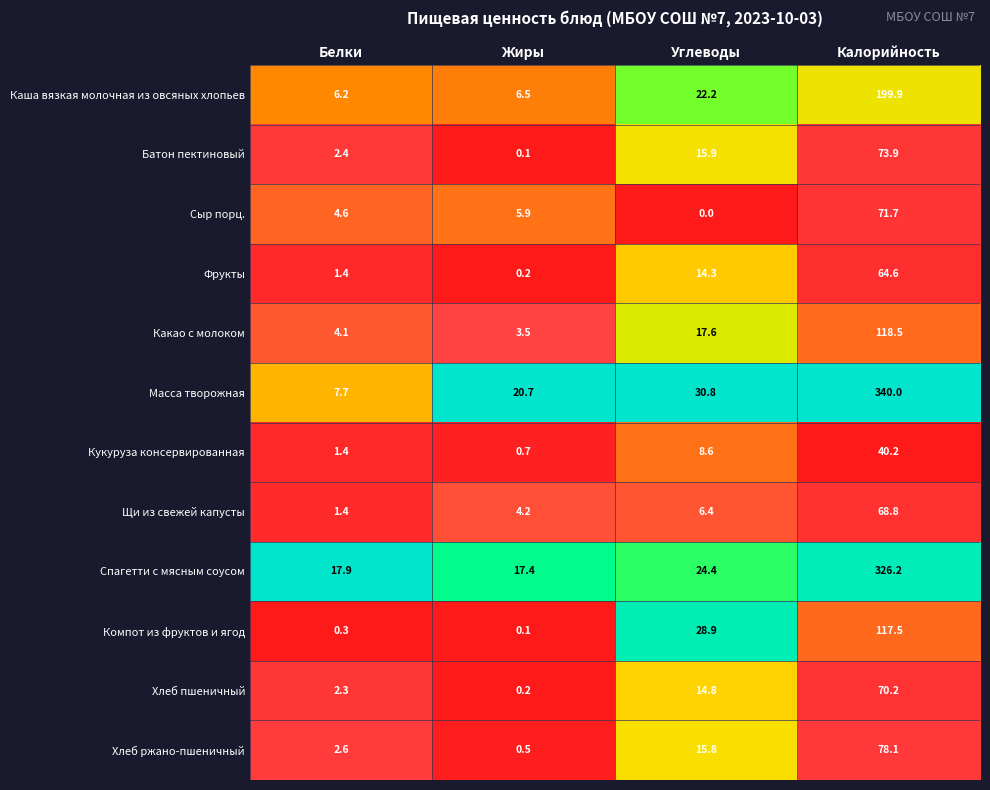

At which category does the chart reach its peak across all series?

Калорийность